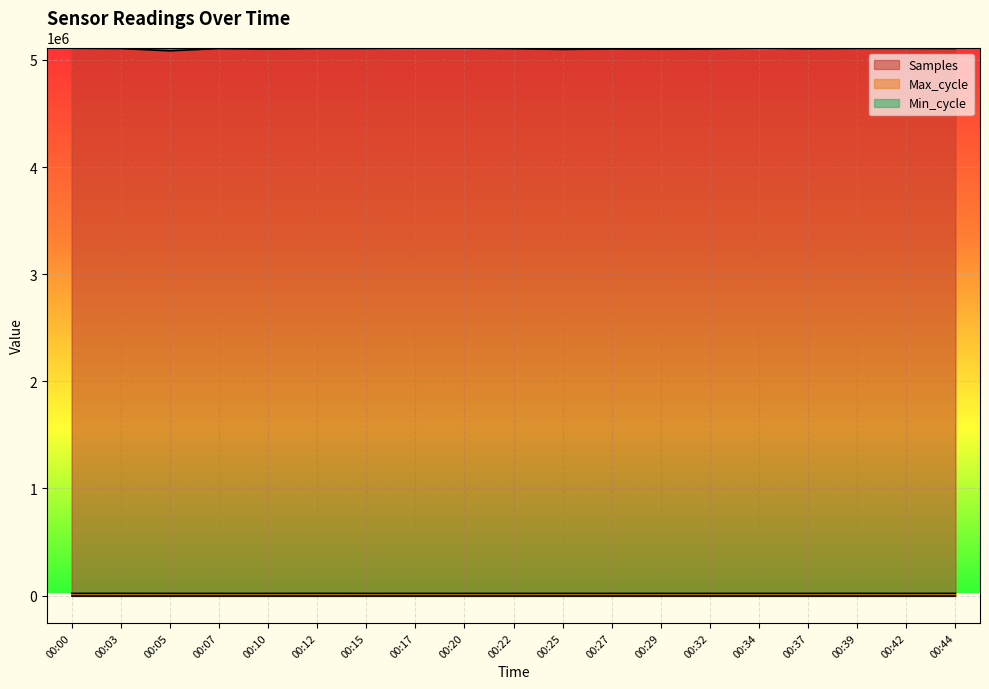

What is the value of the Samples point at the 4th from the left?

5106444